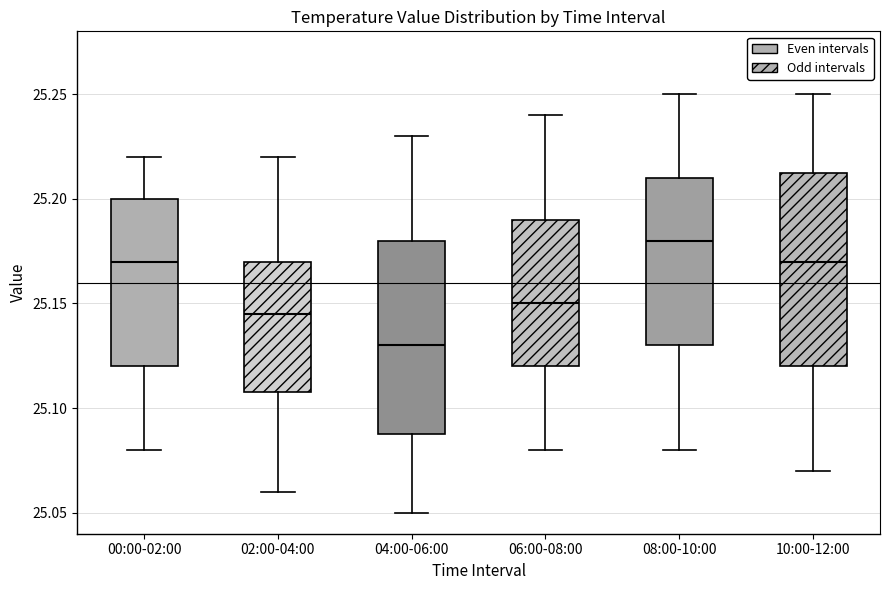

Reading left to right, transcribe this box plot: for each box, give where its median line is, the range the box spans, and where its two whiskers end, as read against the y-axis. The values are not printed on the chart, so give them approximately, as read against the axis.

00:00-02:00: median 25.170, box 25.120 to 25.200, whiskers 25.080 to 25.220
02:00-04:00: median 25.145, box 25.110 to 25.170, whiskers 25.060 to 25.220
04:00-06:00: median 25.130, box 25.090 to 25.180, whiskers 25.050 to 25.230
06:00-08:00: median 25.150, box 25.120 to 25.190, whiskers 25.080 to 25.240
08:00-10:00: median 25.180, box 25.130 to 25.210, whiskers 25.080 to 25.250
10:00-12:00: median 25.170, box 25.120 to 25.215, whiskers 25.070 to 25.250